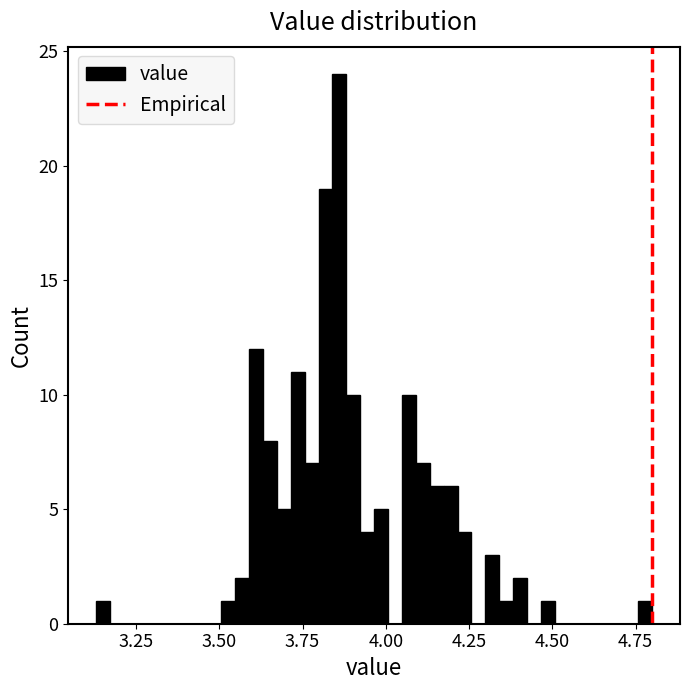

Read against the x-axis, roughly where is the centre of the tallest bar?

3.85